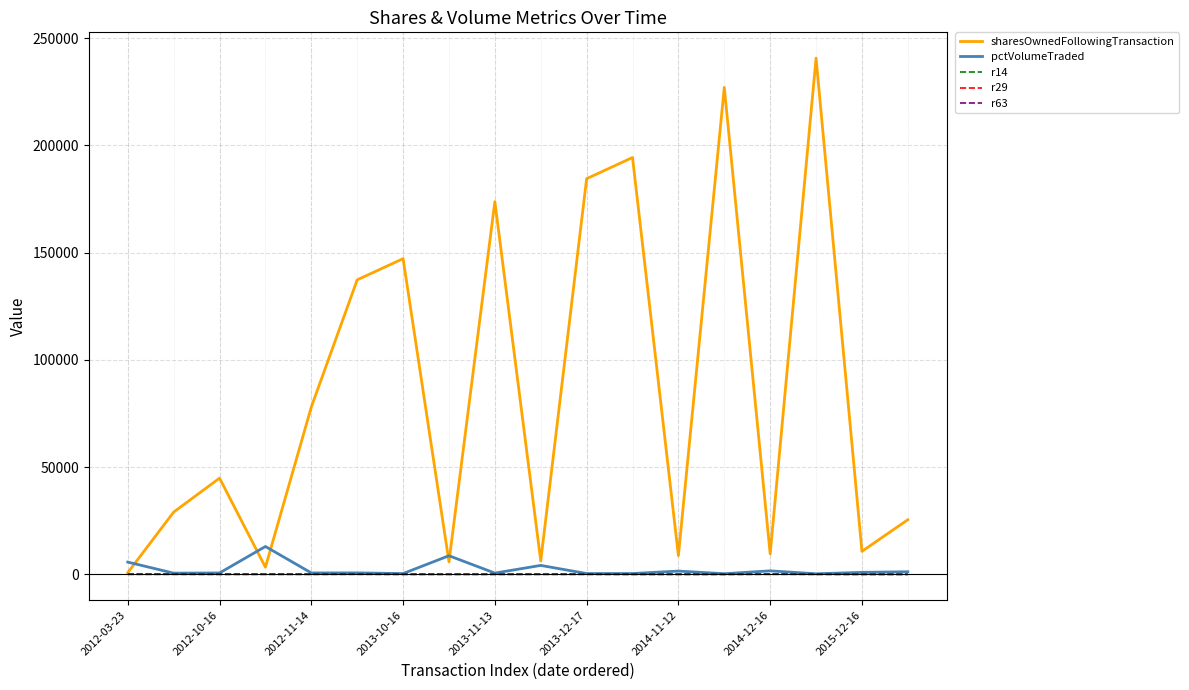

Which series has the largest range (max minus min)?

sharesOwnedFollowingTransaction